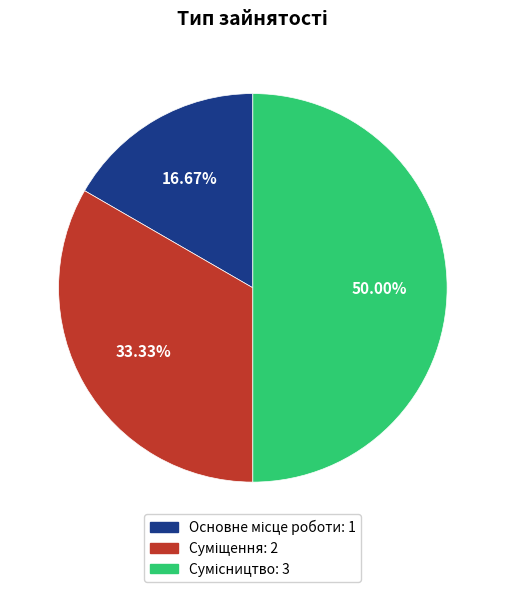

Is it true that Основне місце роботи is 26% of the pie?

False